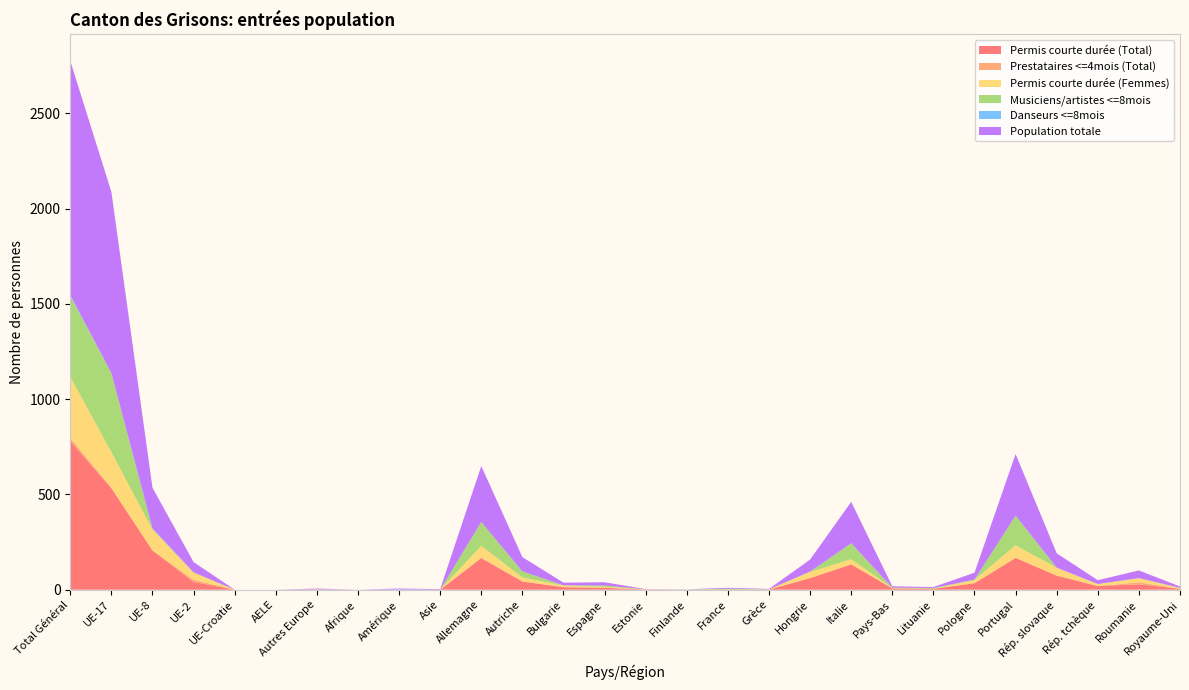

Reading right to left, extract all data points from this chart.

Permis courte durée (Total): Royaume-Uni=5	Roumanie=28	Rép. tchèque=19	Rép. slovaque=74	Portugal=167	Pologne=34	Lituanie=5	Pays-Bas=7	Italie=133	Hongrie=61	Grèce=1	France=1	Finlande=0	Estonie=1	Espagne=10	Bulgarie=13	Autriche=43	Allemagne=165	Asie=0	Amérique=0	Afrique=0	Autres Europe=2	AELE=0	UE-Croatie=0	UE-2=41	UE-8=206	UE-17=532	Total Général=781
Prestataires <=4mois (Total): Royaume-Uni=0	Roumanie=11	Rép. tchèque=0	Rép. slovaque=0	Portugal=0	Pologne=0	Lituanie=0	Pays-Bas=0	Italie=0	Hongrie=0	Grèce=0	France=0	Finlande=0	Estonie=0	Espagne=0	Bulgarie=0	Autriche=0	Allemagne=4	Asie=0	Amérique=0	Afrique=0	Autres Europe=0	AELE=0	UE-Croatie=0	UE-2=11	UE-8=0	UE-17=4	Total Général=15
Permis courte durée (Femmes): Royaume-Uni=3	Roumanie=21	Rép. tchèque=10	Rép. slovaque=41	Portugal=66	Pologne=17	Lituanie=0	Pays-Bas=2	Italie=27	Hongrie=32	Grèce=0	France=0	Finlande=0	Estonie=1	Espagne=5	Bulgarie=9	Autriche=21	Allemagne=61	Asie=0	Amérique=0	Afrique=0	Autres Europe=0	AELE=0	UE-Croatie=0	UE-2=37	UE-8=109	UE-17=186	Total Général=321
Musiciens/artistes <=8mois: Royaume-Uni=2	Roumanie=1	Rép. tchèque=1	Rép. slovaque=0	Portugal=156	Pologne=1	Lituanie=4	Pays-Bas=2	Italie=83	Hongrie=2	Grèce=1	France=4	Finlande=1	Estonie=0	Espagne=7	Bulgarie=1	Autriche=32	Allemagne=125	Asie=0	Amérique=0	Afrique=0	Autres Europe=0	AELE=0	UE-Croatie=0	UE-2=2	UE-8=5	UE-17=414	Total Général=424
Danseurs <=8mois: Royaume-Uni=0	Roumanie=0	Rép. tchèque=0	Rép. slovaque=1	Portugal=0	Pologne=1	Lituanie=0	Pays-Bas=0	Italie=1	Hongrie=0	Grèce=0	France=0	Finlande=0	Estonie=0	Espagne=0	Bulgarie=0	Autriche=0	Allemagne=0	Asie=0	Amérique=1	Afrique=0	Autres Europe=1	AELE=0	UE-Croatie=0	UE-2=0	UE-8=2	UE-17=1	Total Général=5
Population totale: Royaume-Uni=7	Roumanie=40	Rép. tchèque=20	Rép. slovaque=75	Portugal=323	Pologne=36	Lituanie=5	Pays-Bas=7	Italie=217	Hongrie=63	Grèce=2	France=5	Finlande=1	Estonie=1	Espagne=17	Bulgarie=14	Autriche=75	Allemagne=294	Asie=3	Amérique=5	Afrique=0	Autres Europe=3	AELE=0	UE-Croatie=0	UE-2=54	UE-8=213	UE-17=951	Total Général=1229